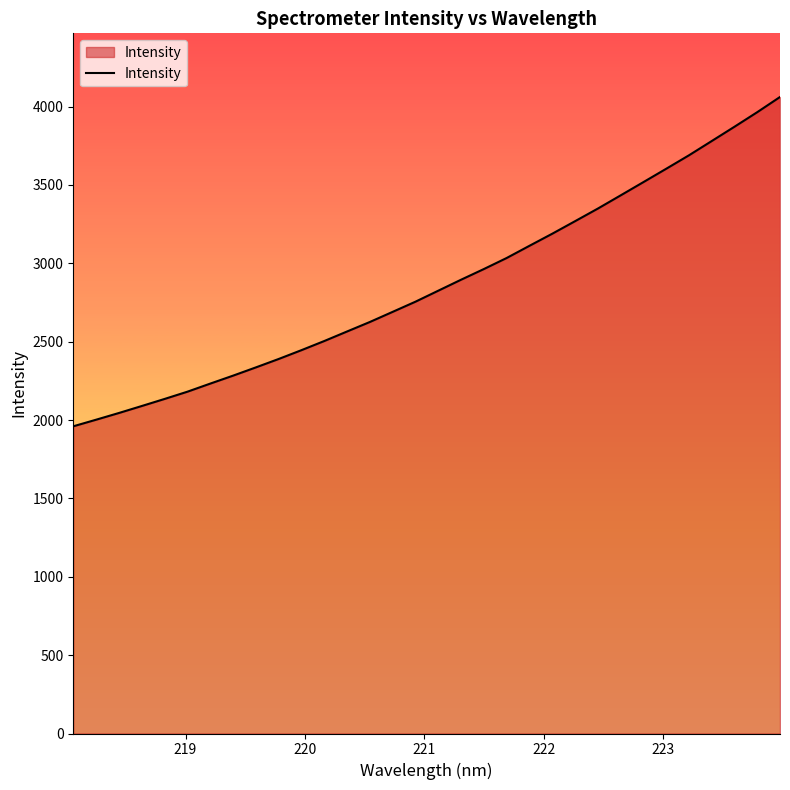

True or false: the data has more than 1 interior local peaks.

False